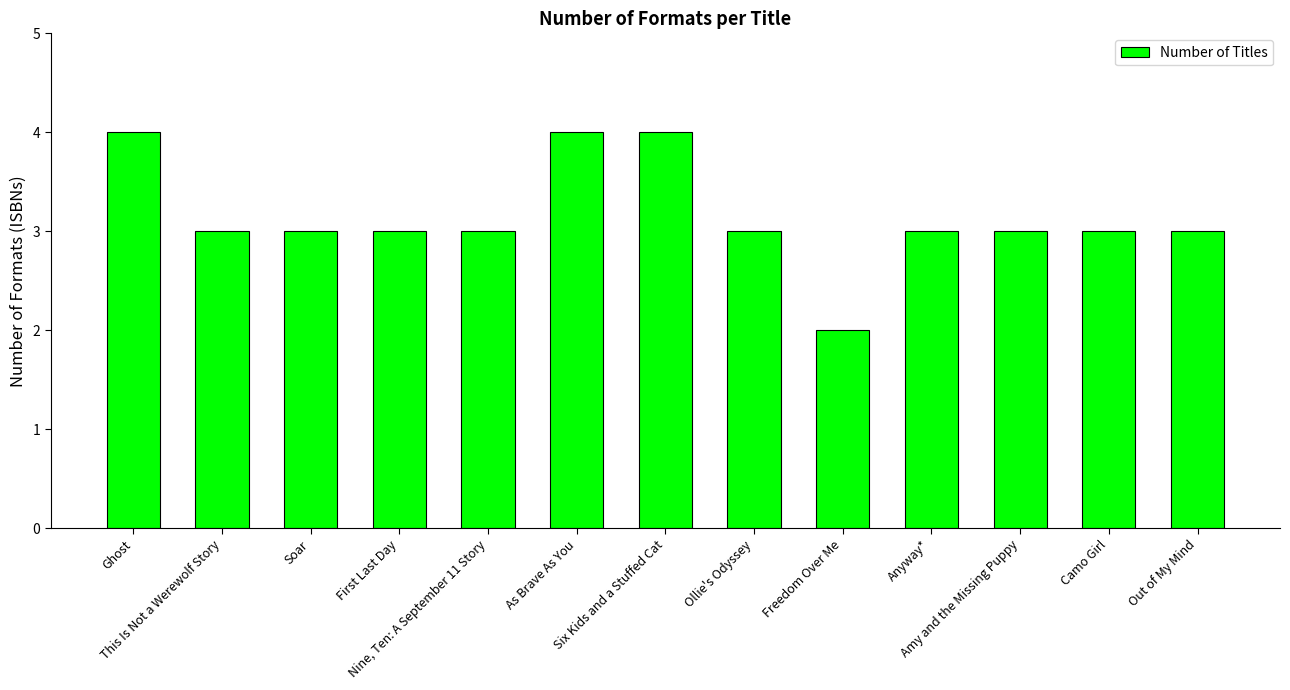

What is the maximum value shown in the chart?

4